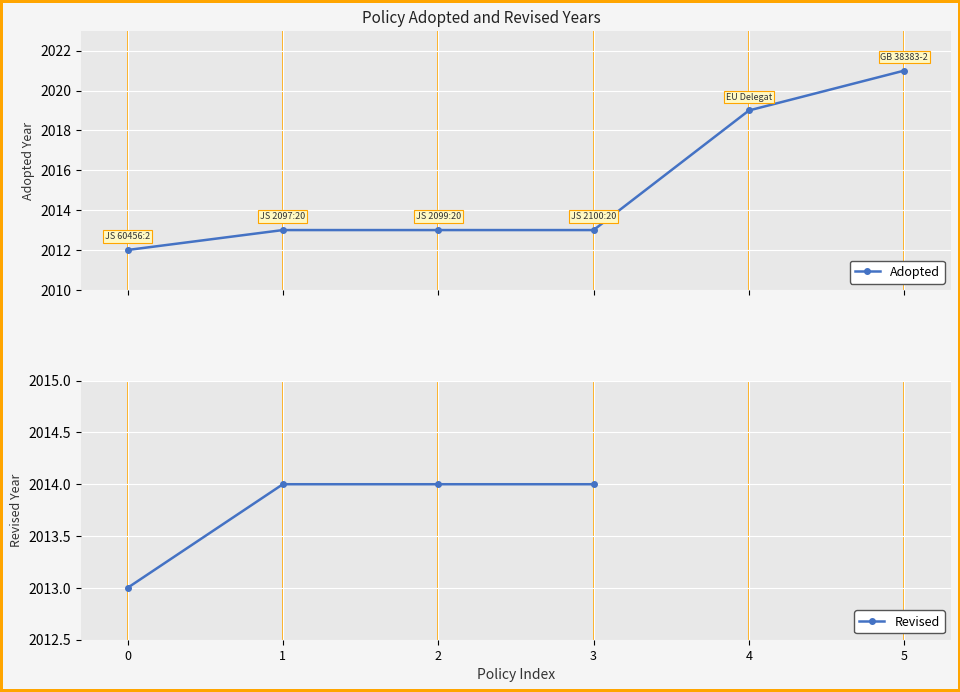

True or false: Revised and Adopted cross at least once.

False